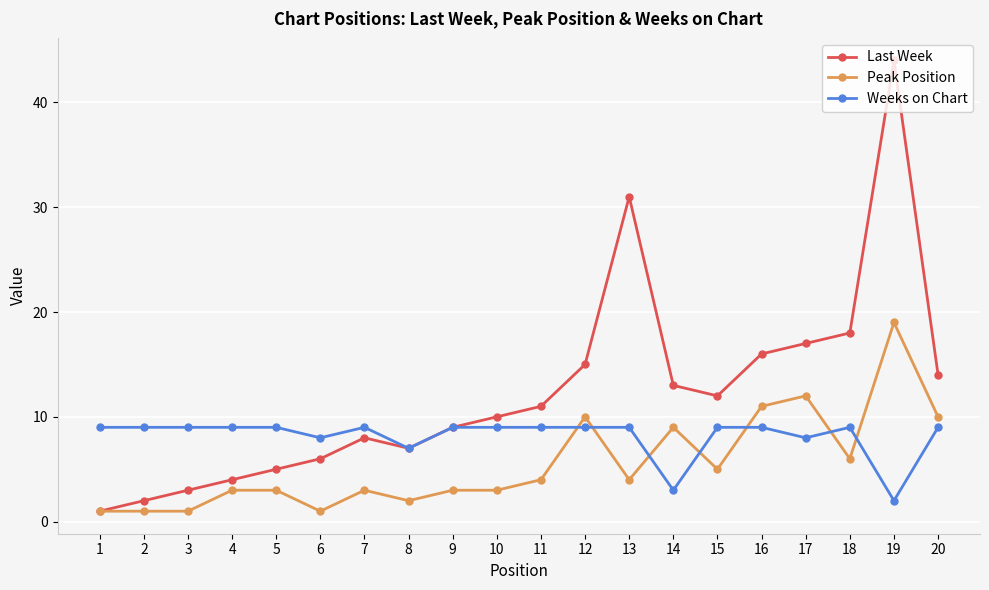

At which category is the sum across all series the highest?

19